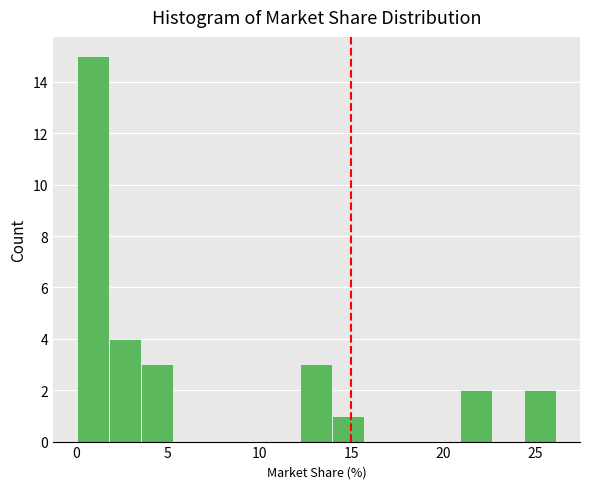

Around what value on the x-axis is the tallest bar? Give the approximate position of its centre, as read against the axis.

1.0